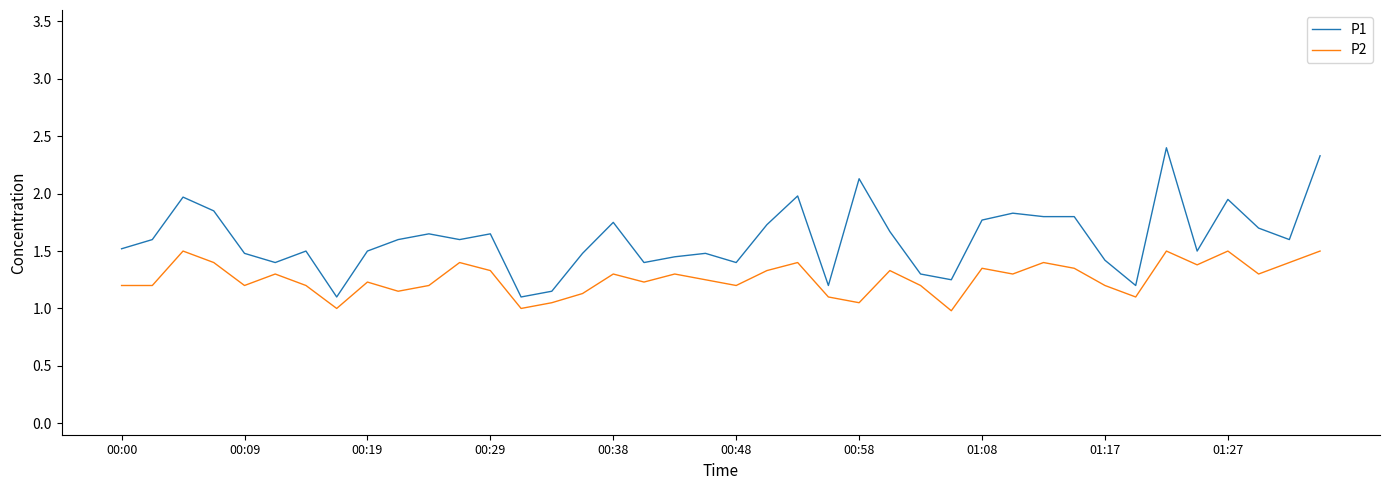

Does the chart have visible grid lines?

No